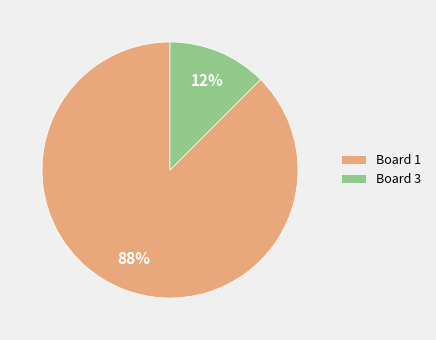

To the nearest percent, what is the combined percentage of Board 1 and Board 3?

100%